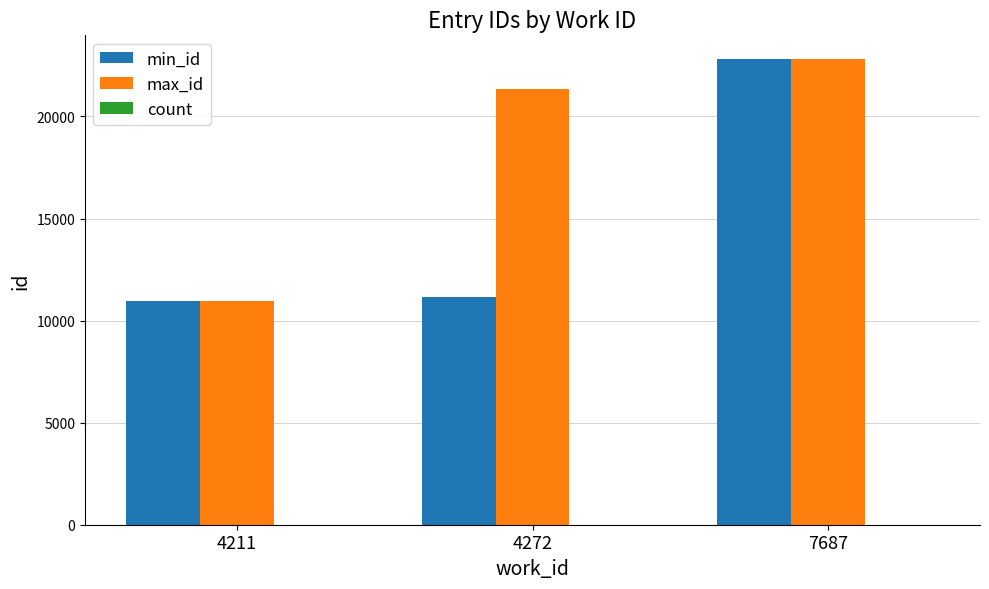

At which category is the sum across all series the highest?

7687